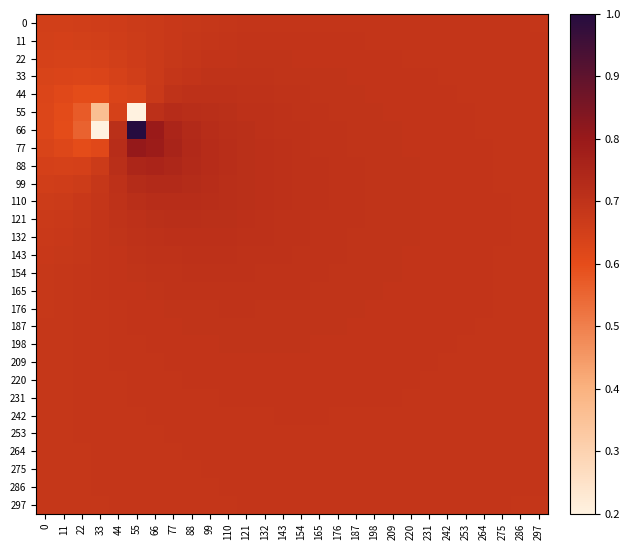

How many series are shown in this chart?

28